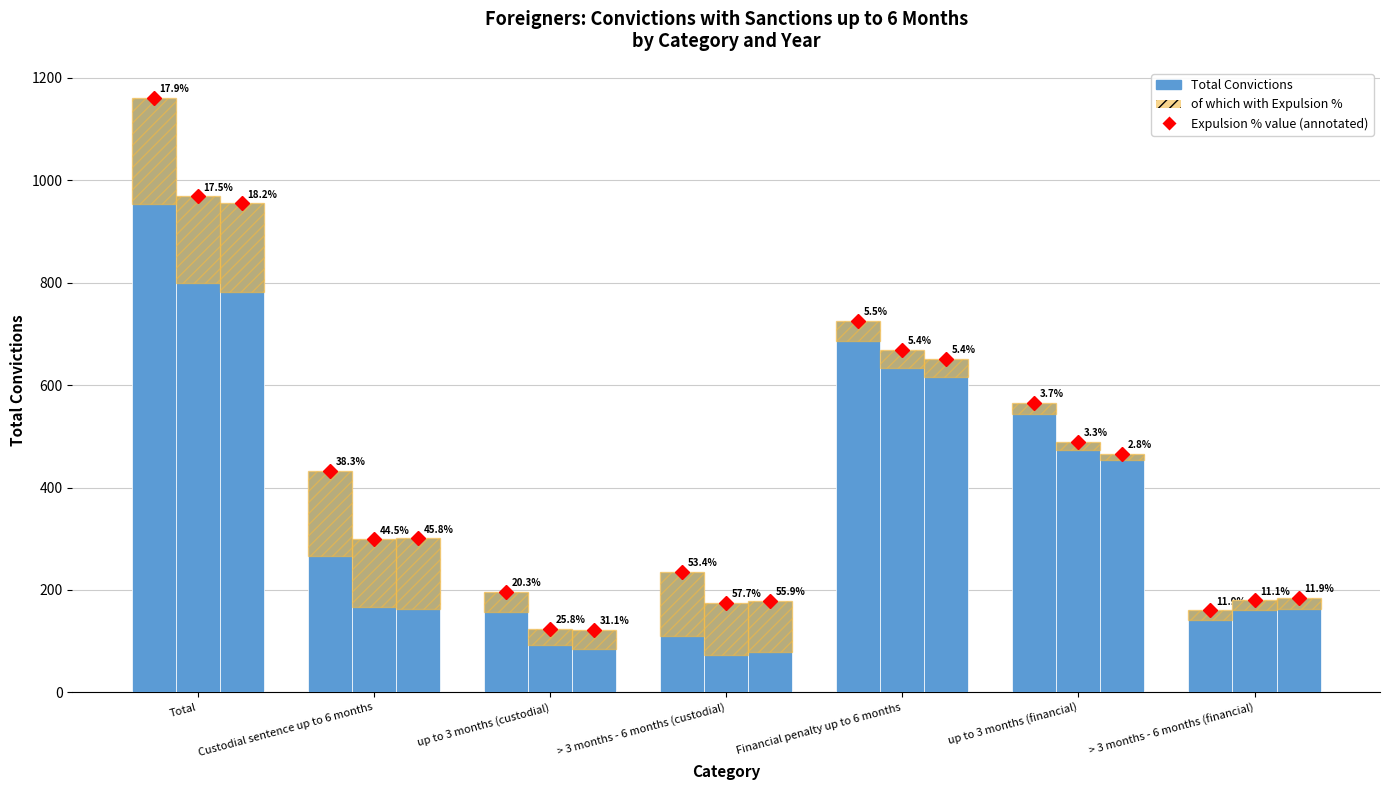

At up to 3 months (custodial), list the series in order from largest to smallest.

2019 – Total Convictions, 2020 – Total Convictions, 2021 – Total Convictions, 2019 – of which with Expulsion %, 2021 – of which with Expulsion %, 2020 – of which with Expulsion %